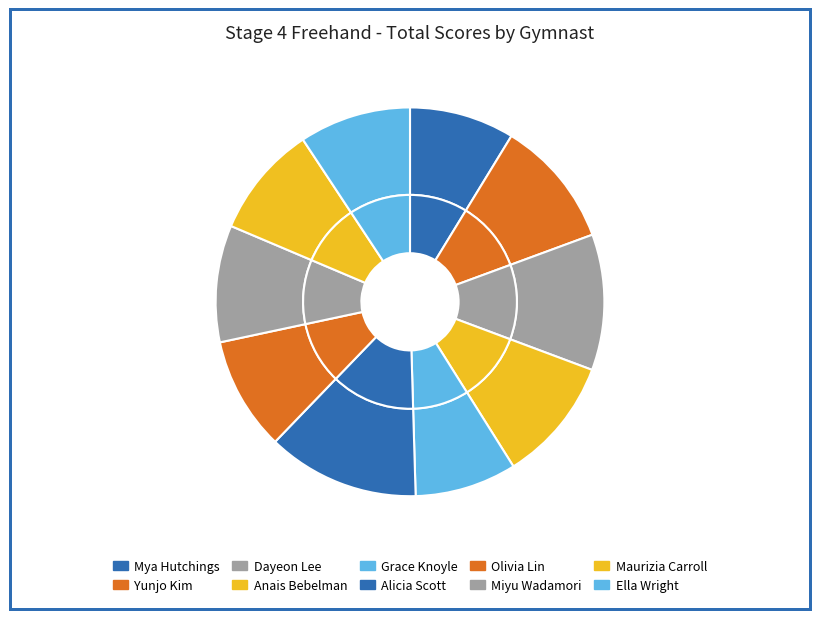

What is the ratio of the value at Yunjo Kim to the value at Dayeon Lee?

0.9